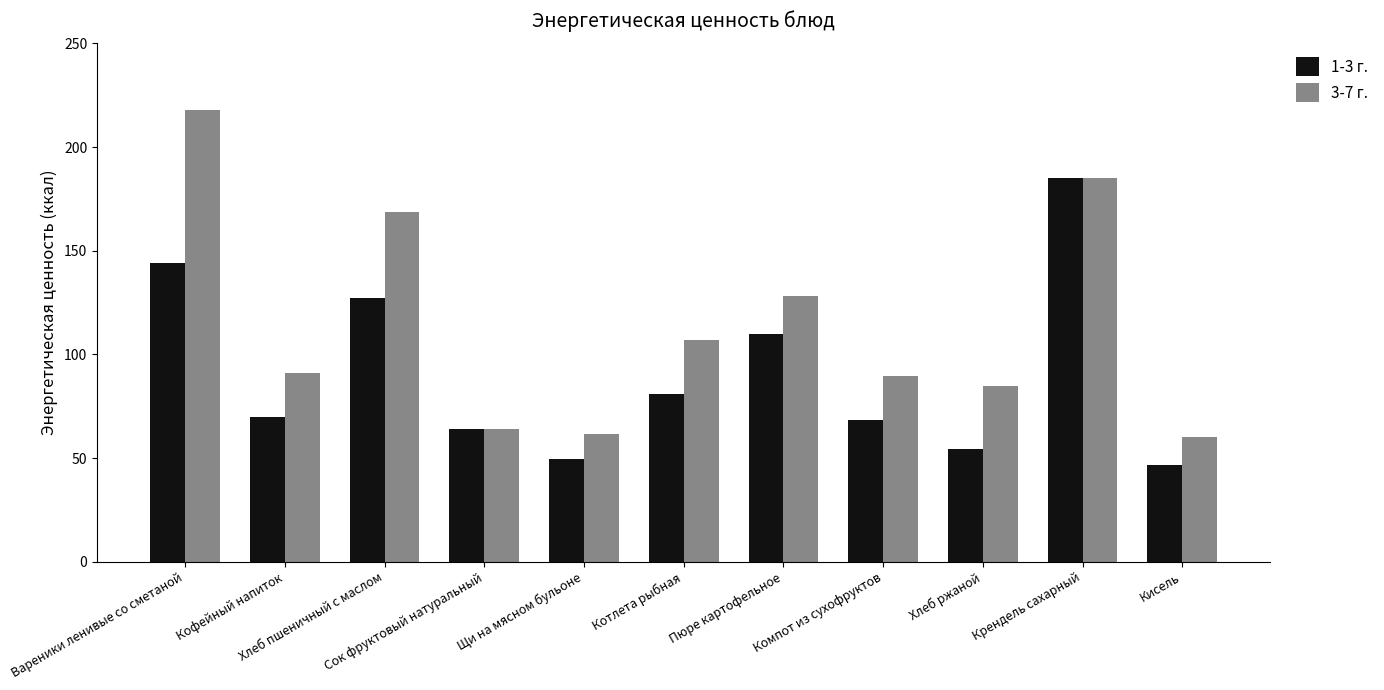

Count the number of categories in the chart.

11